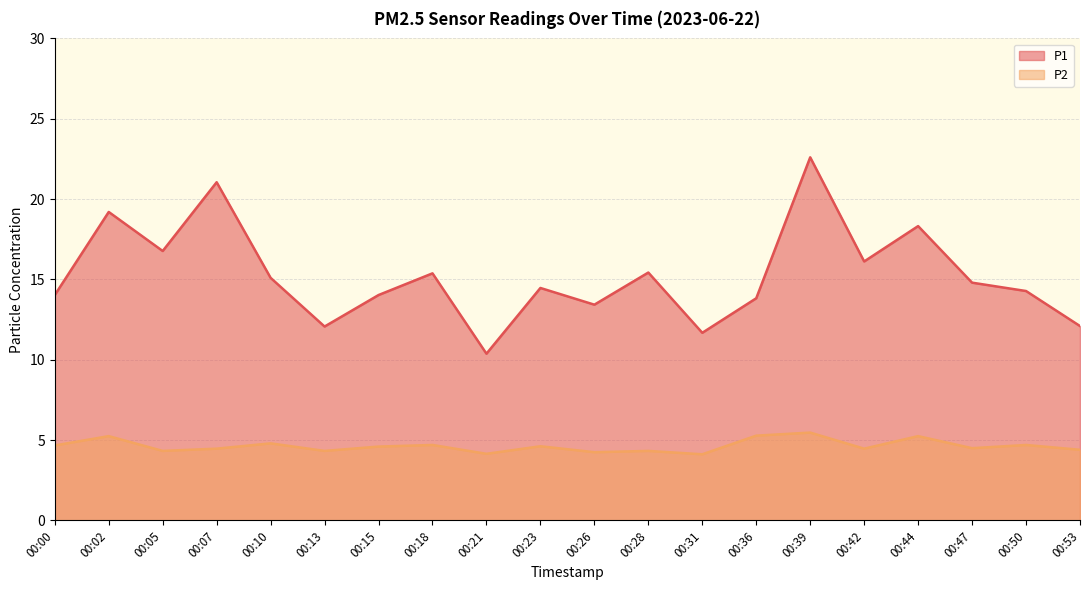

At which label does P1 reach its peak?

00:39